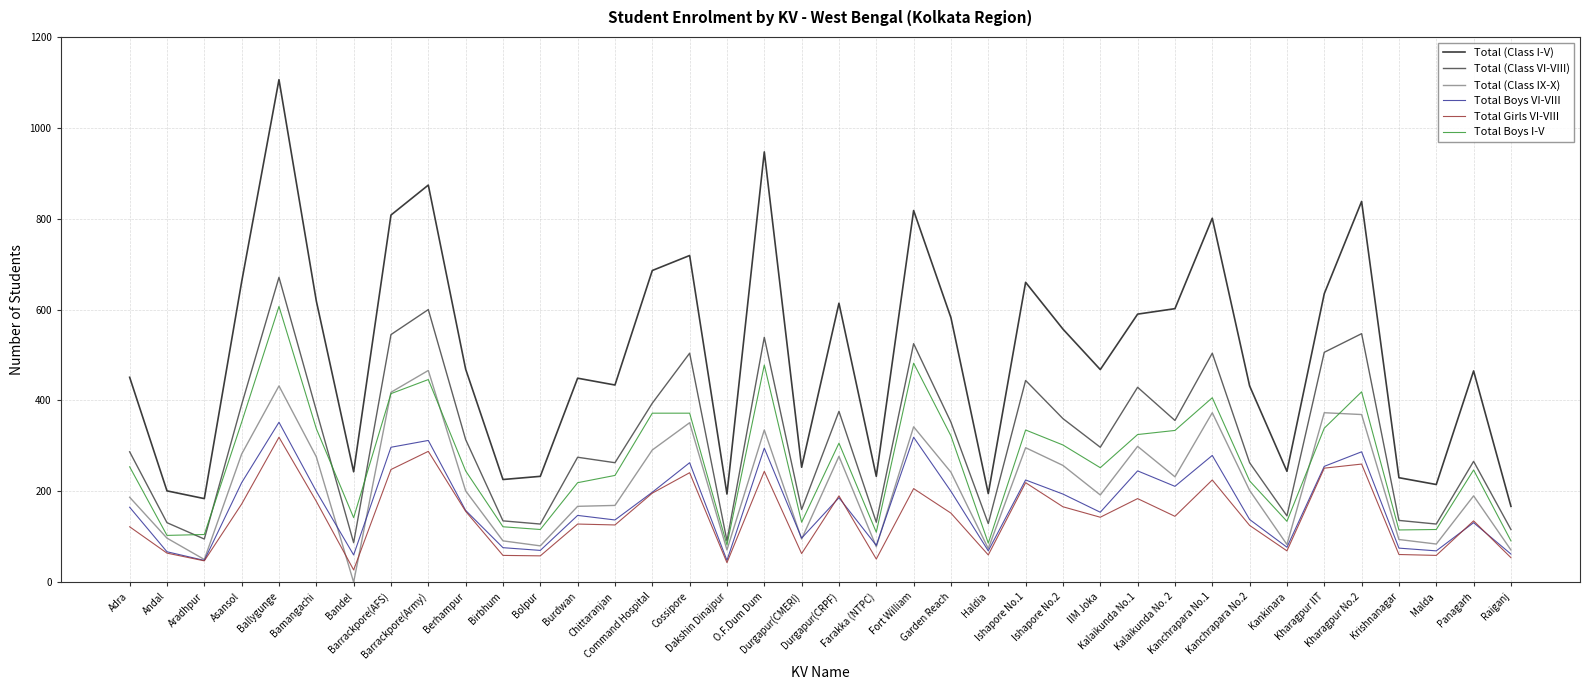

True or false: Total Girls VI-VIII and Total Boys I-V cross at least once.

False